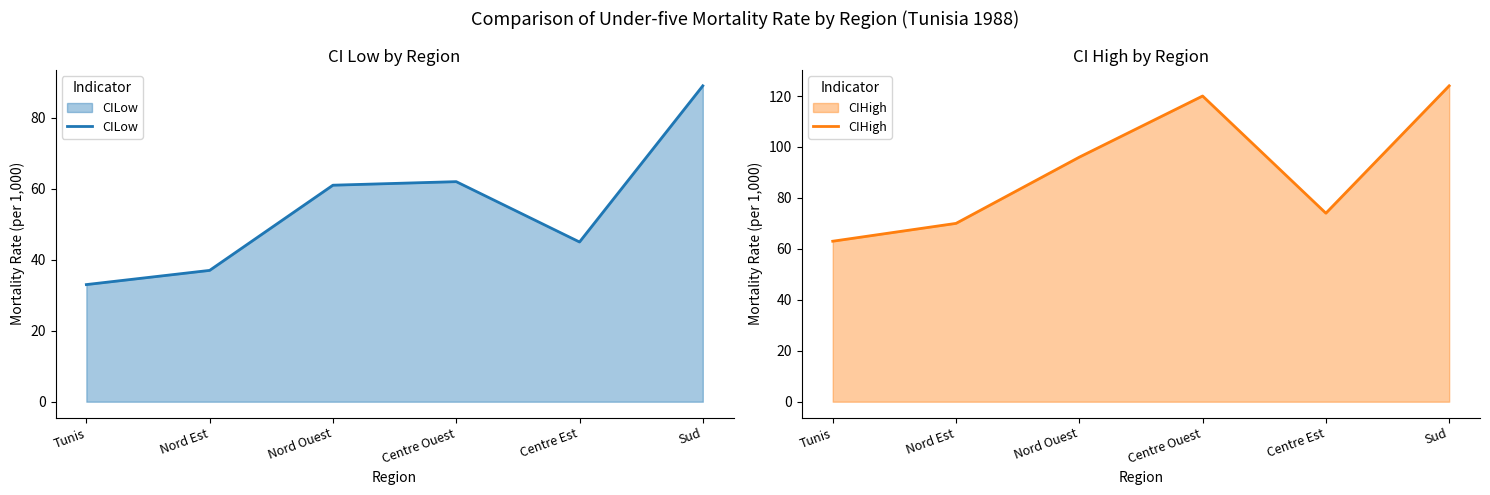

Does the chart have visible grid lines?

No